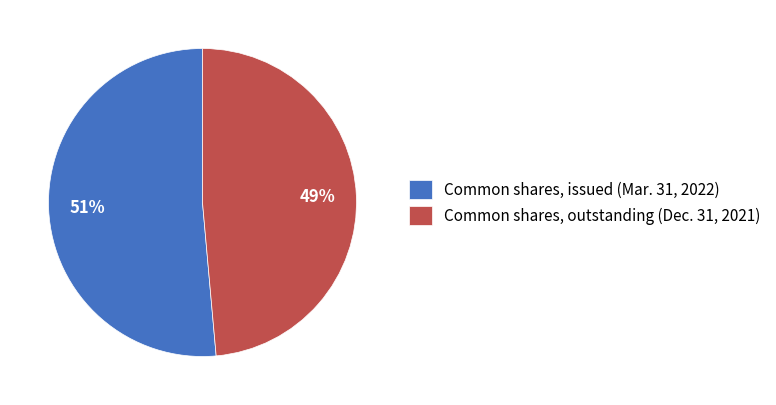

Does Common shares, issued (Mar. 31, 2022) represent more than half of the total?

Yes